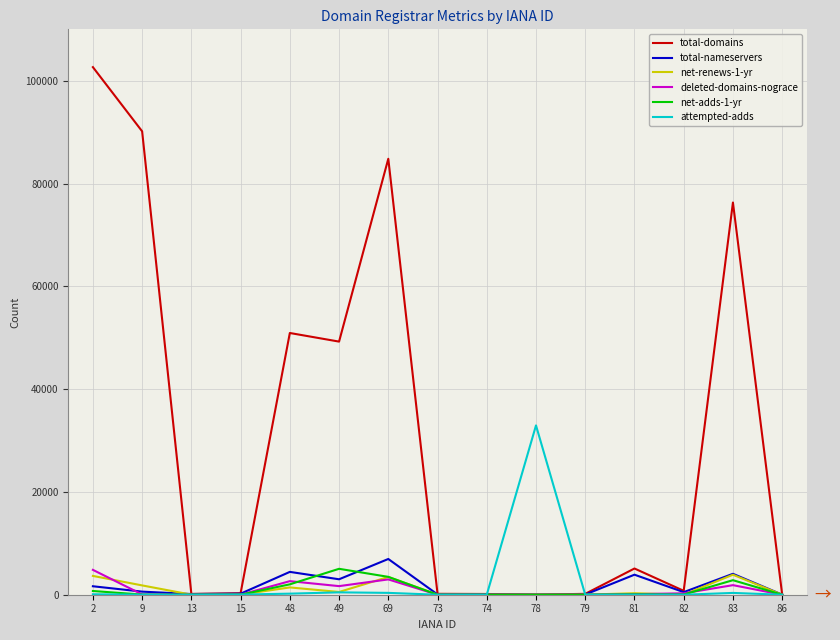

Which series has the largest total across all categories?

total-domains